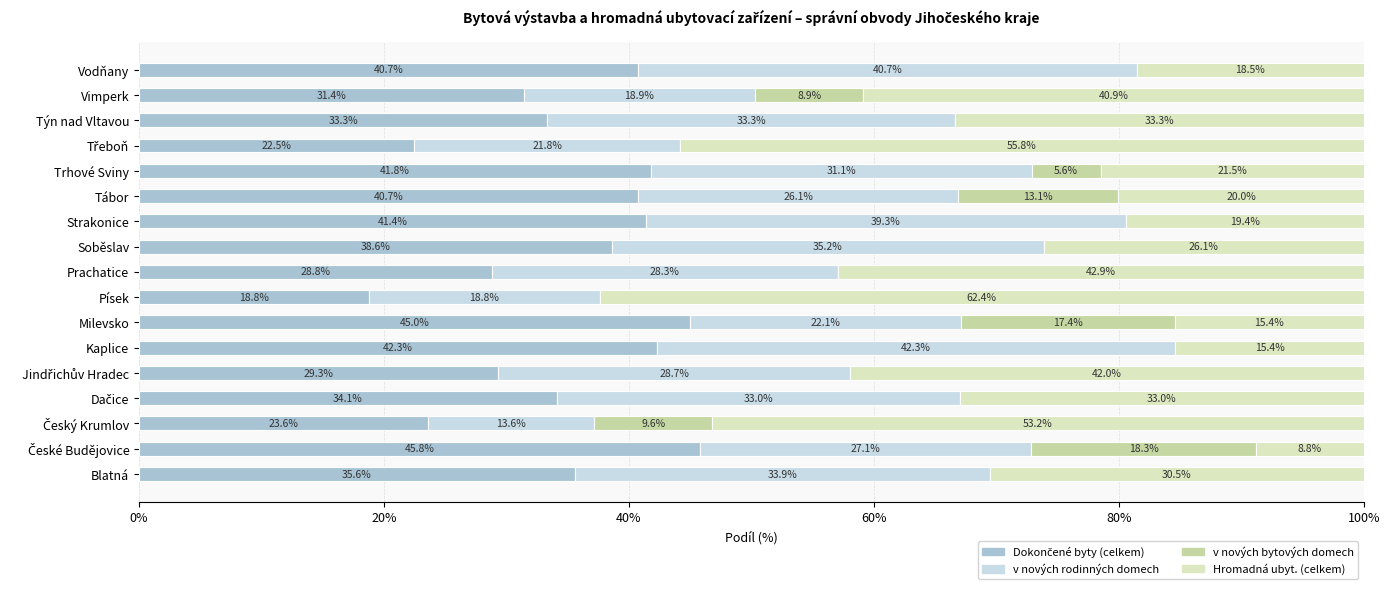

How many series are shown in this chart?

4